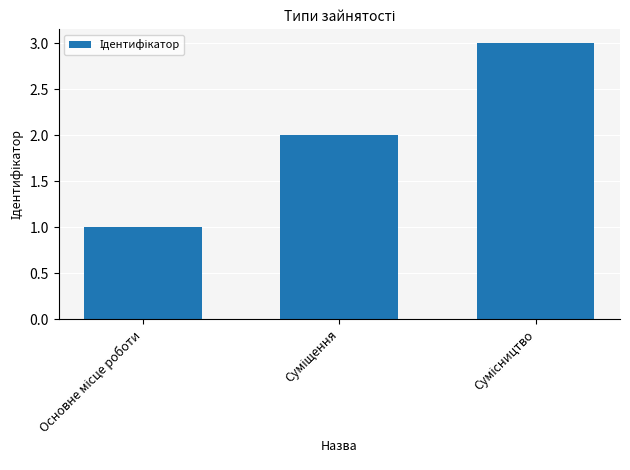

What is the greatest value displayed?

3